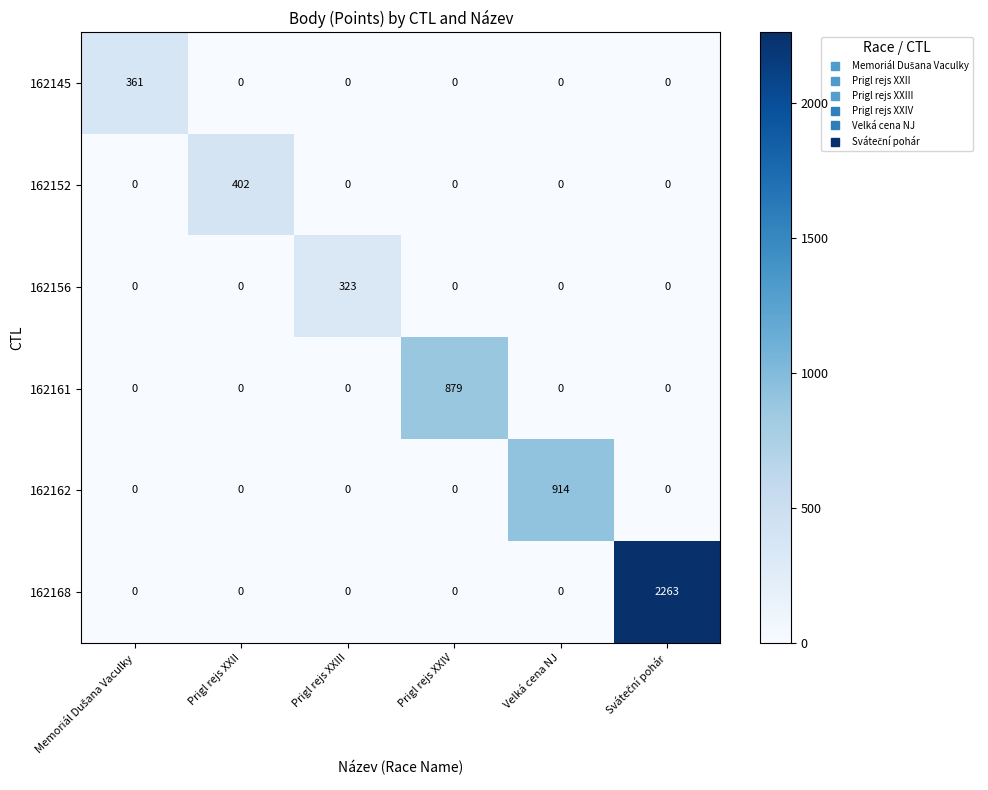

What is the sum of all 162162 values?

914